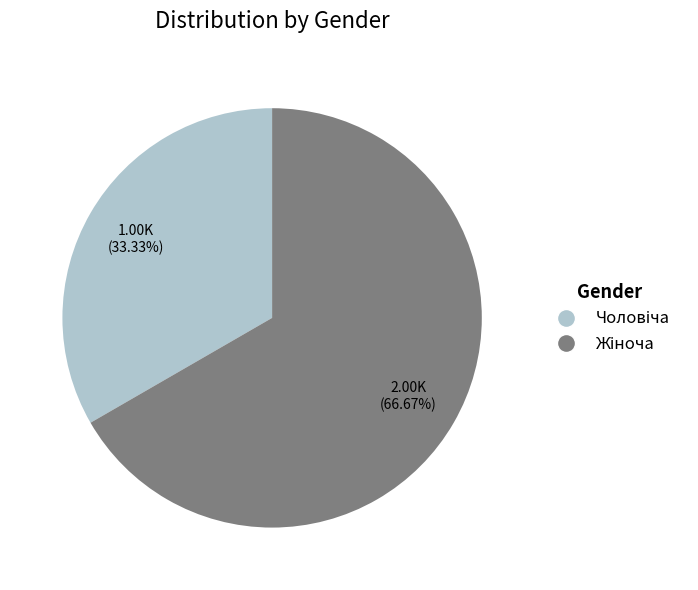

Is there a majority slice in this chart?

Yes